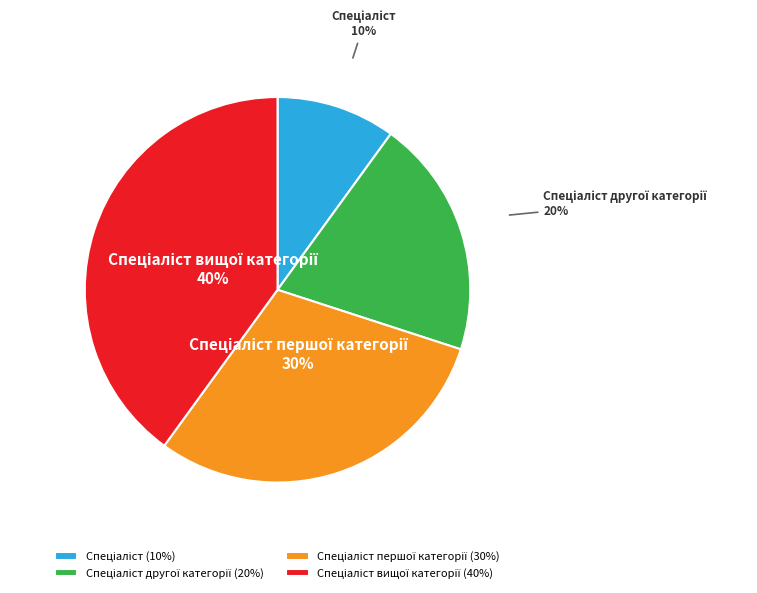

To the nearest percent, what is the difference between the largest and smallest slice percentages?

30%